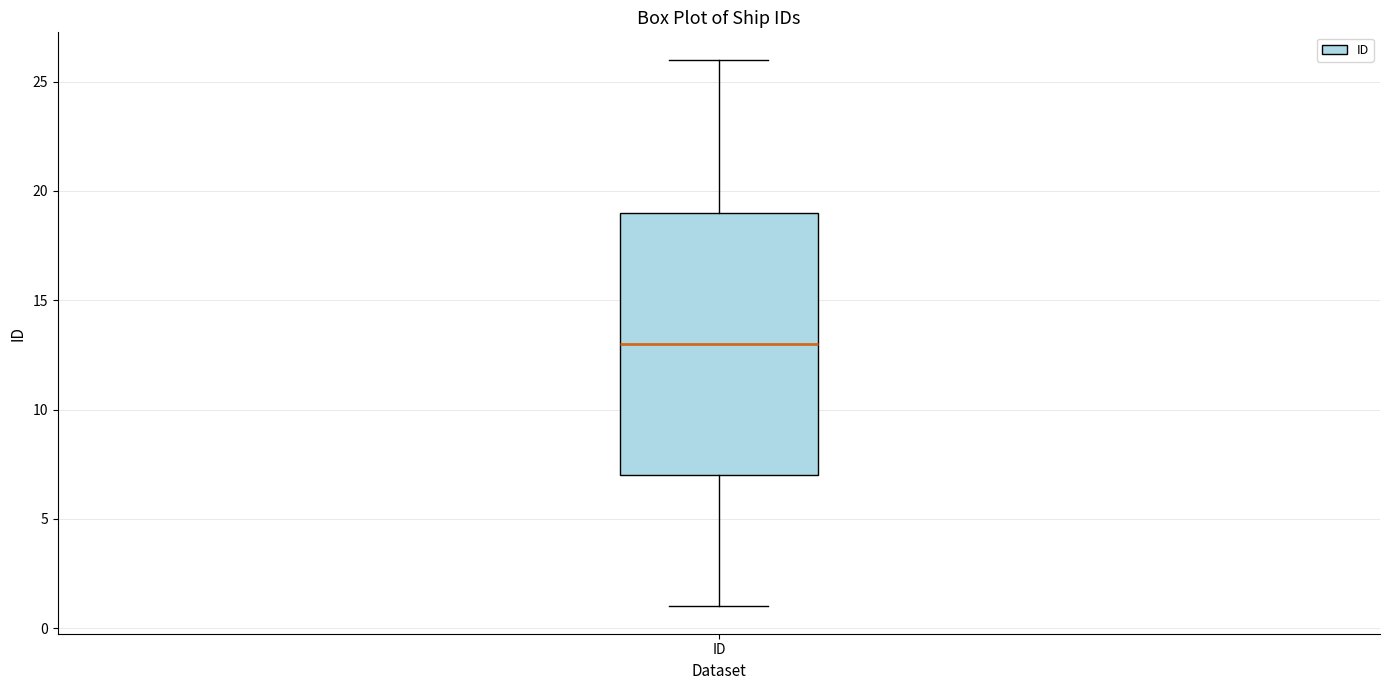

Read this box plot against the y-axis: the position of the median line, the range covered by the box, and the ends of both whiskers. The values are not printed on the chart, so give them approximately, as read against the axis.

median 13, box 7 to 19, whiskers 1 to 26